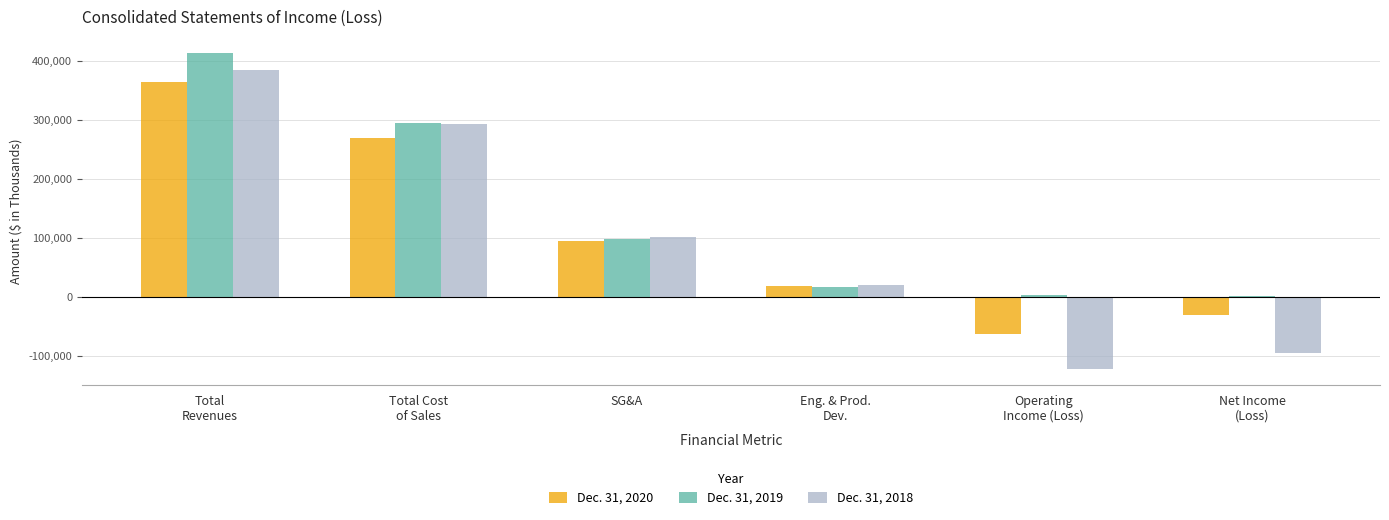

The Dec. 31, 2019 series shows 295007 at Total Cost
of Sales. True or false?

True